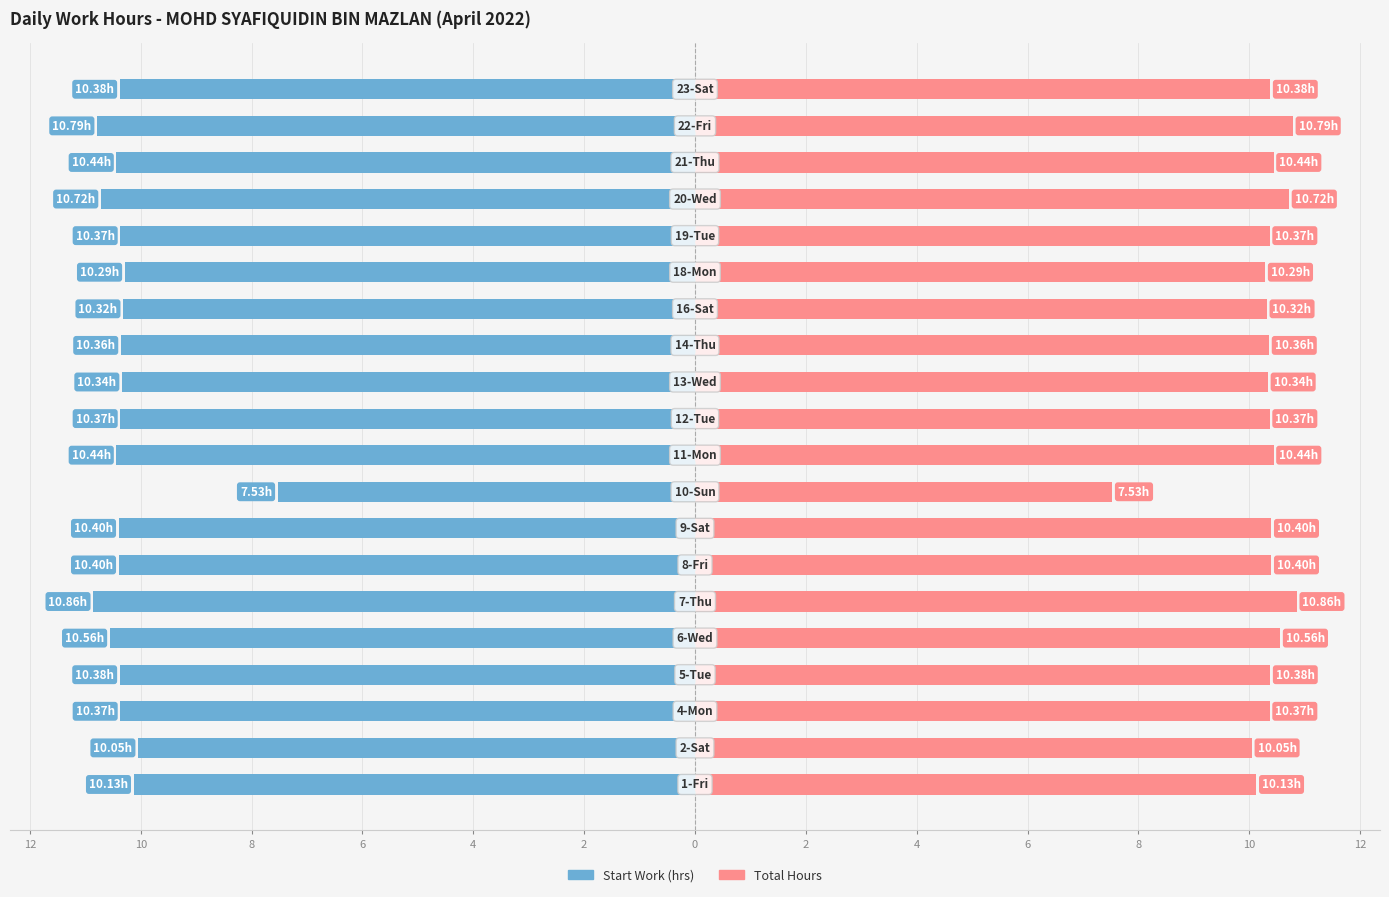

Rank the series by their average value, from lowest to highest.

Start Work (hrs), Total Hours